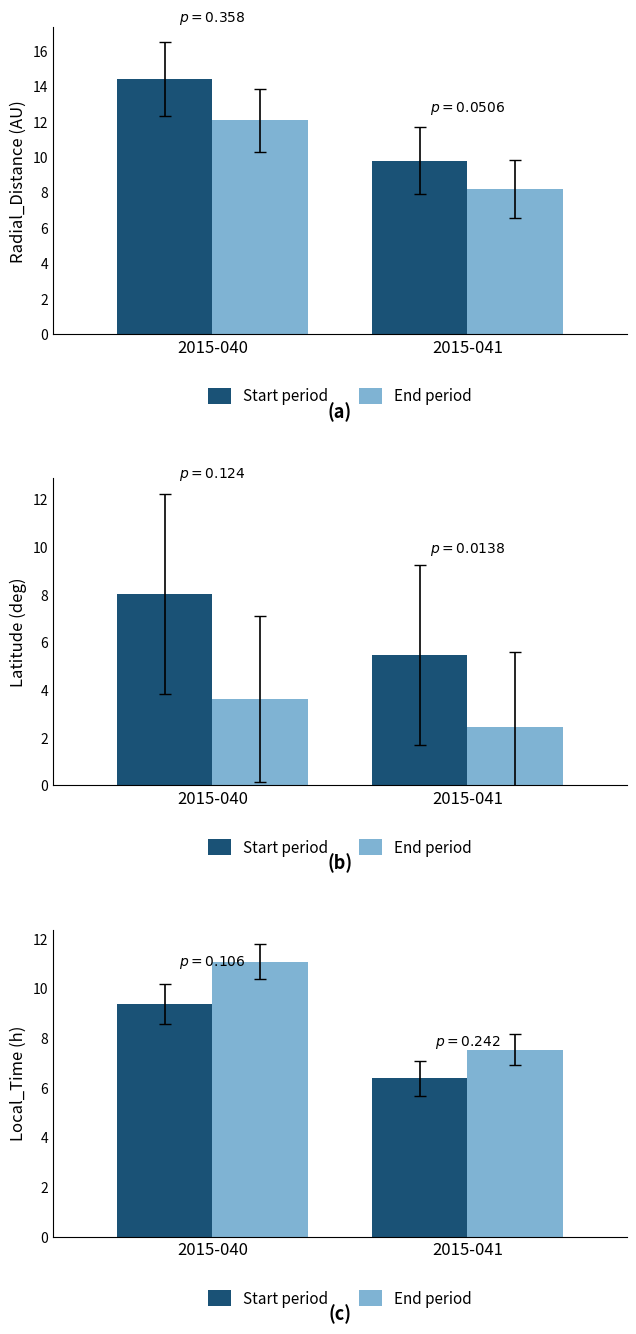

What is the highest value of the Start period series?

9.4